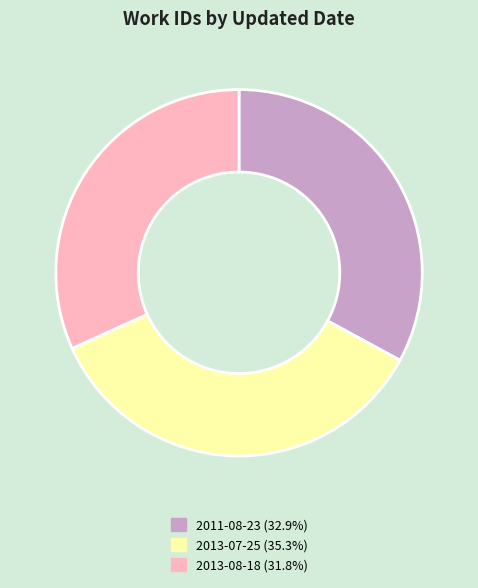

How many segments does this pie chart have?

3